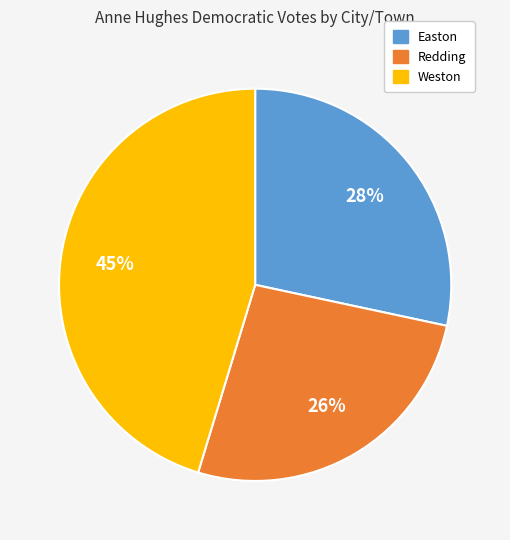

Is there any slice that represents more than half of the pie?

No